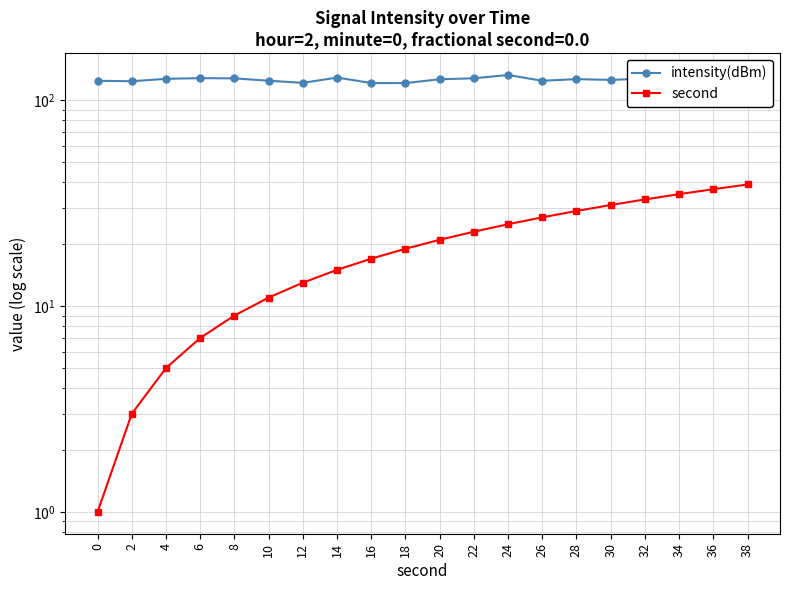

Does the chart display data point markers on the line(s)?

Yes